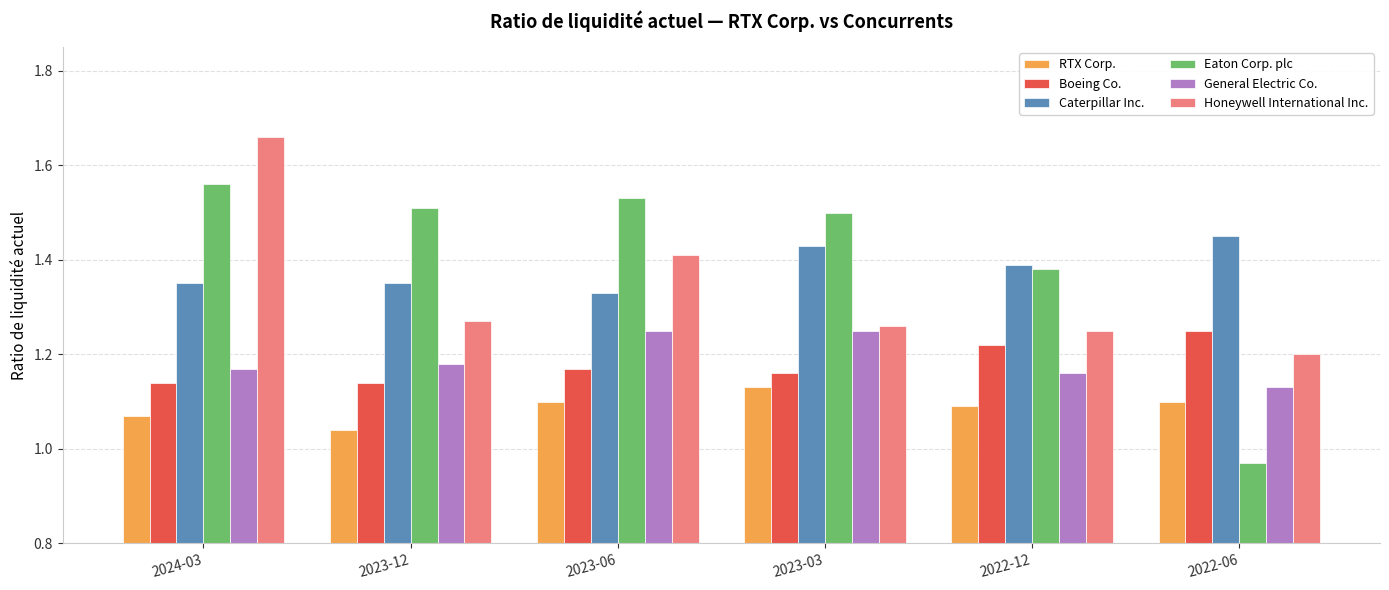

Are the bars grouped side by side (vs. stacked)?

Yes